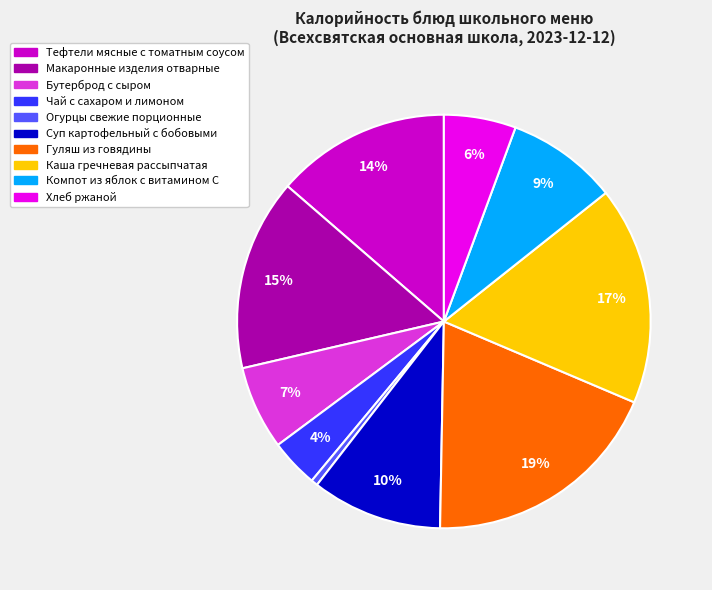

How many slices are in this pie chart?

10